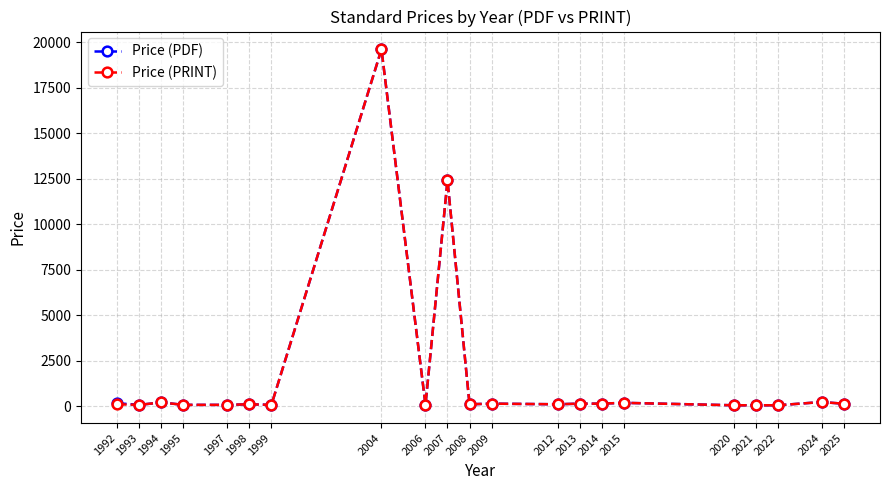

What is the value of the Price (PRINT) point at the 14th from the left?

132.0